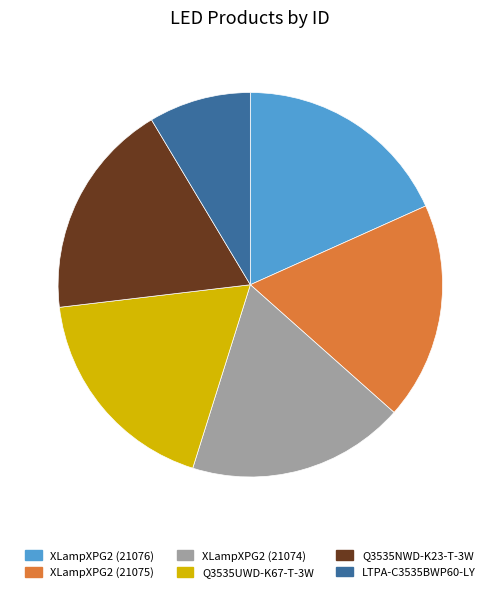

True or false: XLampXPG2 (21075) accounts for 18% of the total.

True